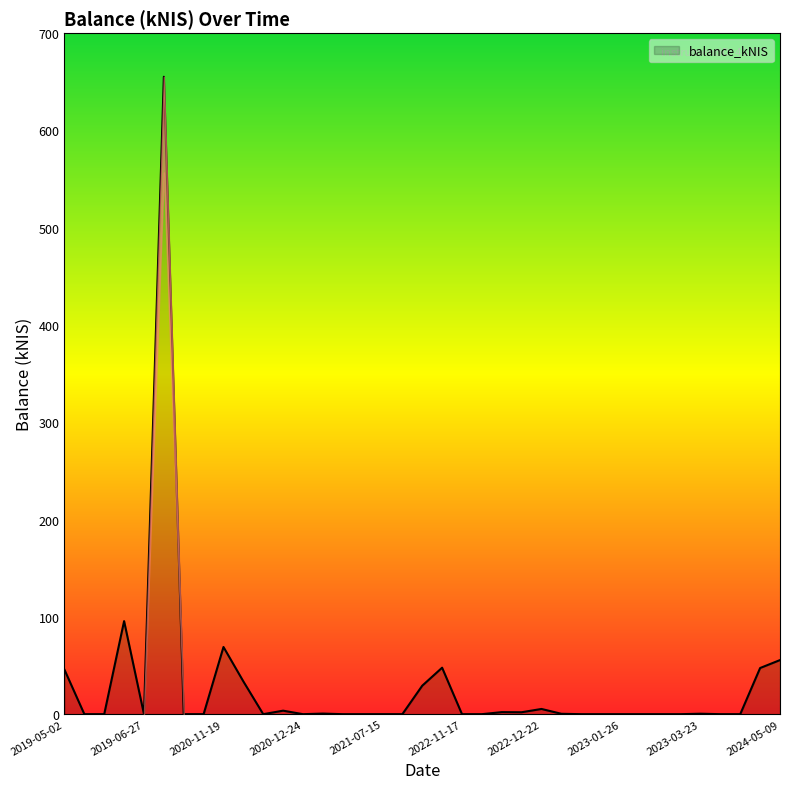

What is the maximum value shown in the chart?

655.2